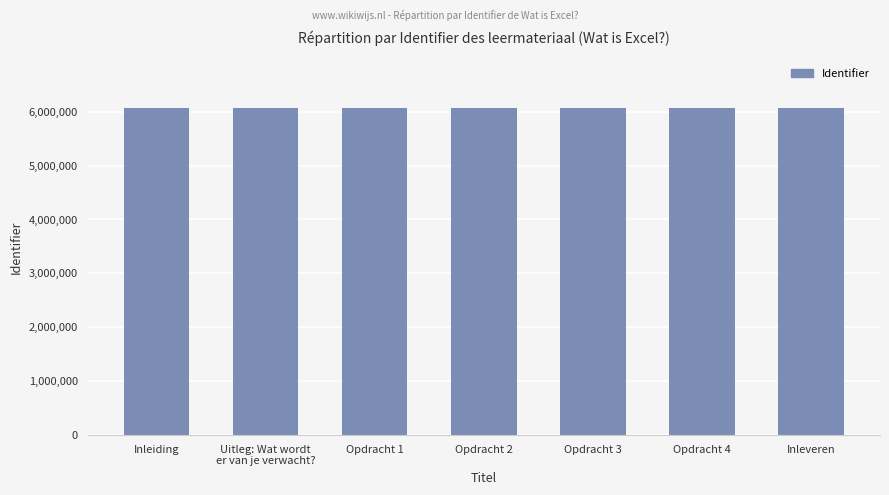

Is it true that the value at Opdracht 4 is 9338530?

False